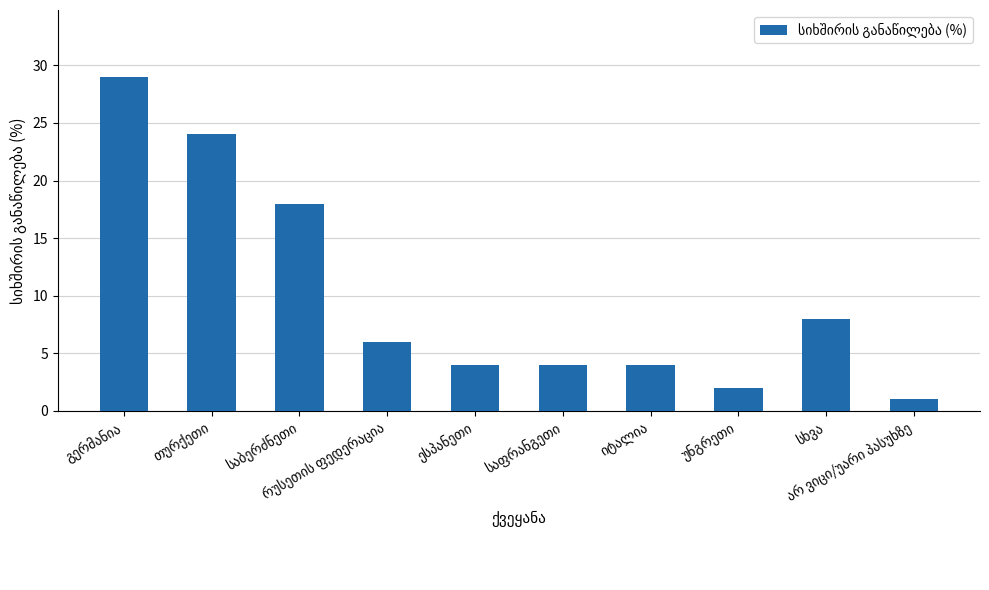

Between ესპანეთი and იტალია, which is larger?

ესპანეთი